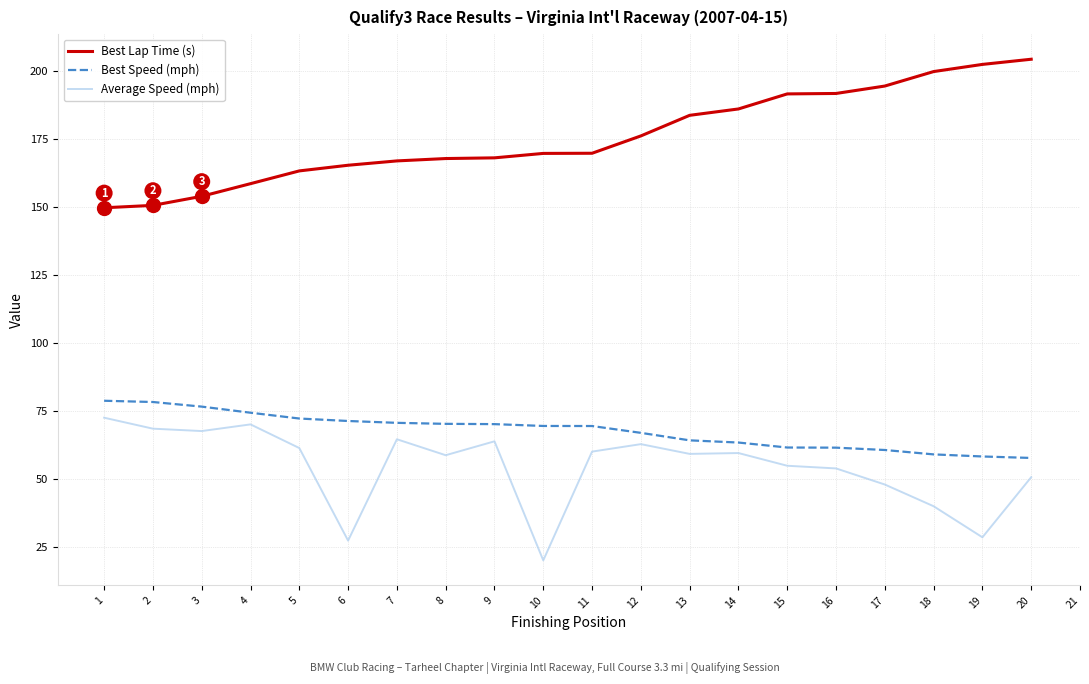

What is the total value across all series at 13?

306.9